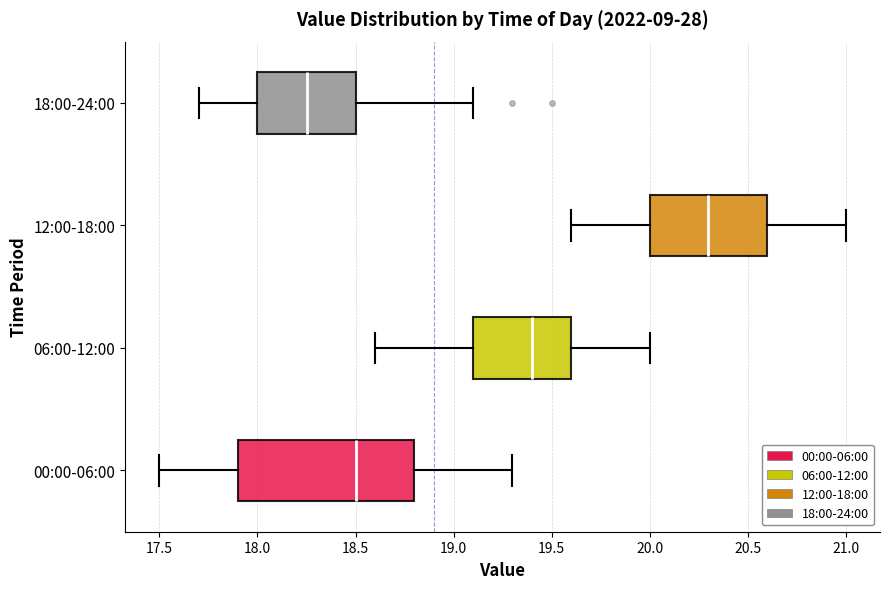

Reading bottom to top, read every box against the x-axis: the position of its median line, the range the box covers, and the ends of its whiskers. The values are not printed on the chart, so give them approximately, as read against the axis.

00:00-06:00: median 18.50, box 17.90 to 18.80, whiskers 17.50 to 19.30
06:00-12:00: median 19.40, box 19.10 to 19.60, whiskers 18.60 to 20.00
12:00-18:00: median 20.30, box 20.00 to 20.60, whiskers 19.60 to 21.00
18:00-24:00: median 18.25, box 18.00 to 18.50, whiskers 17.70 to 19.10